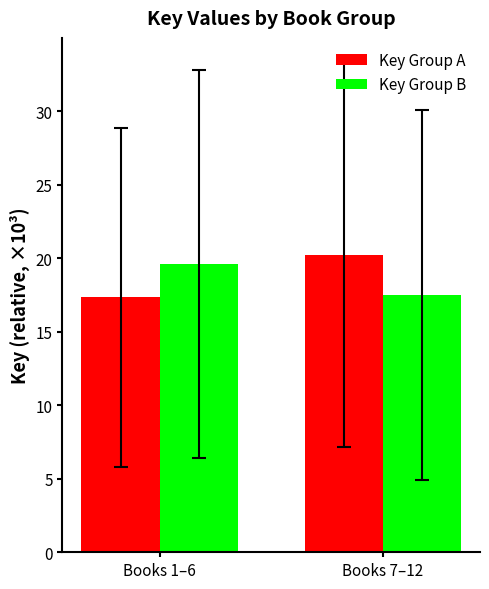

What is the label of the 2nd bar from the left?

Books 7–12